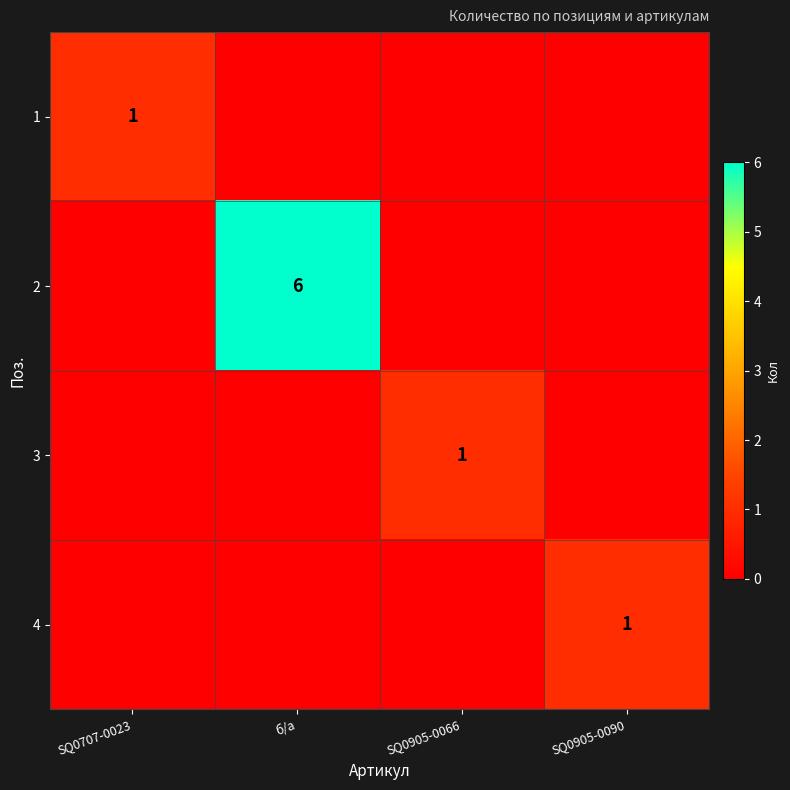

How many distinct data groups are displayed?

4